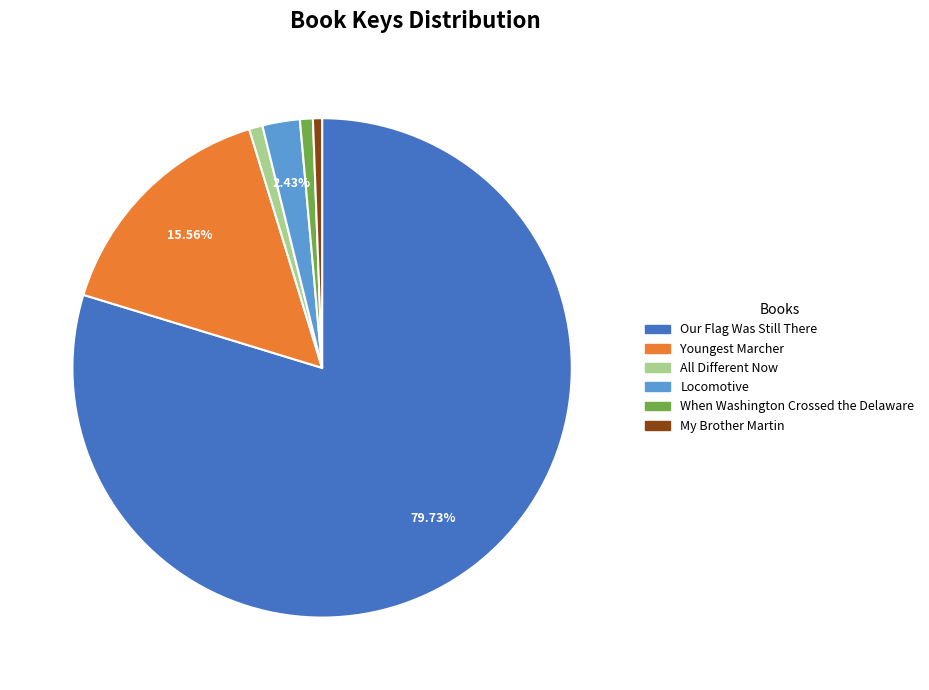

Do Youngest Marcher and Our Flag Was Still There together represent more than half of the pie?

Yes